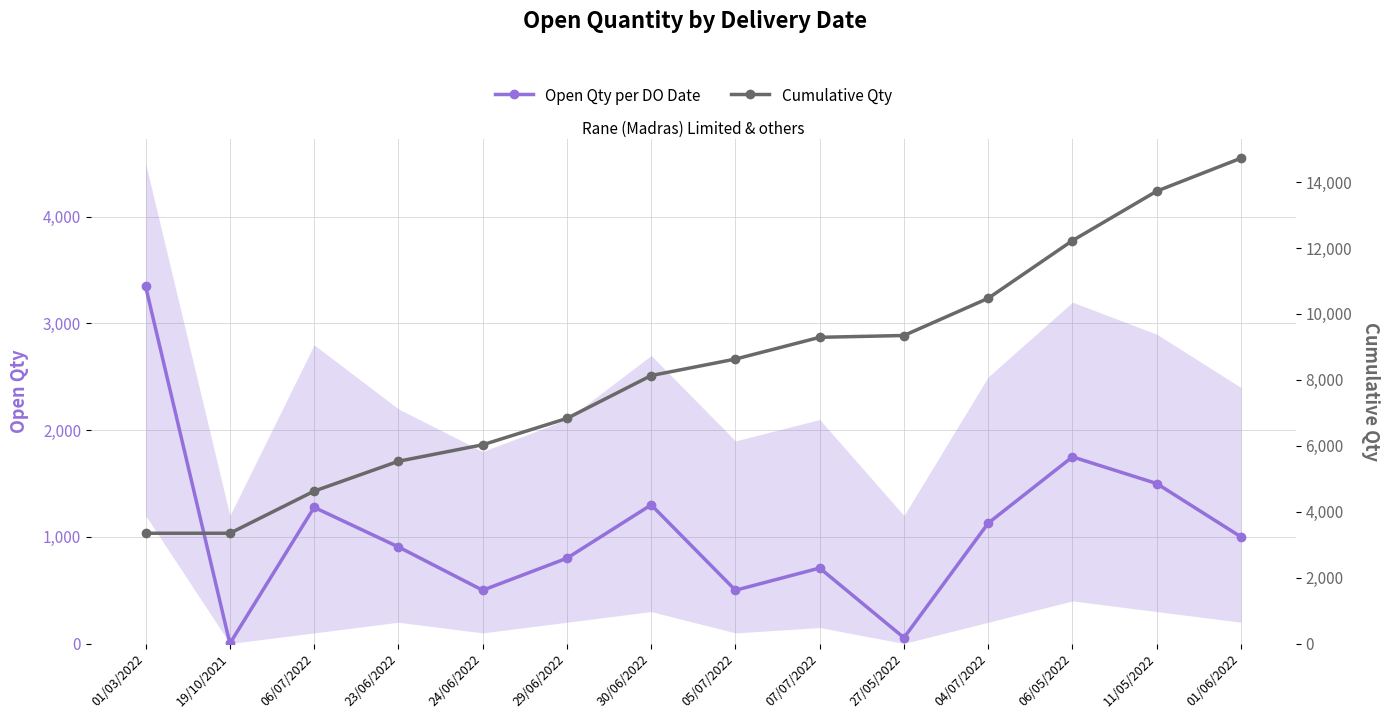

What is the label of the 2nd point from the left?

19/10/2021